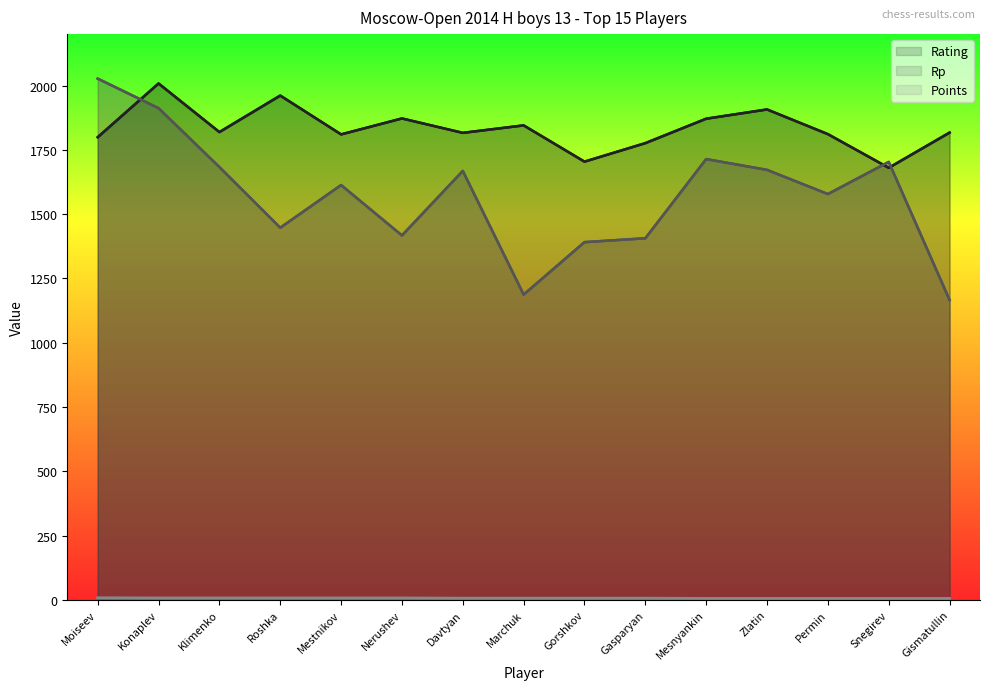

What is the average value of the Rating series?

1833.1